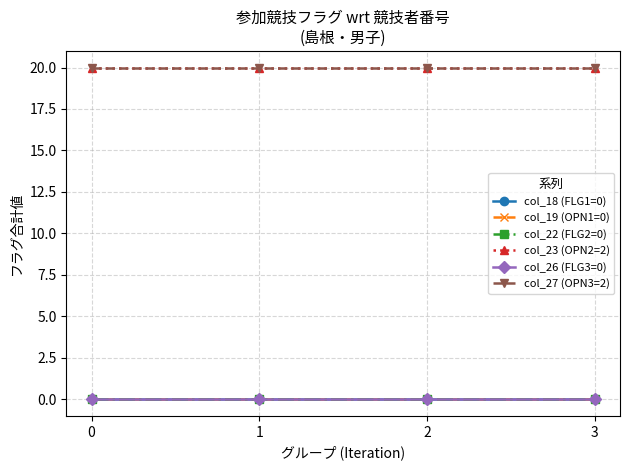

Is this an area chart (filled region under the line)?

No